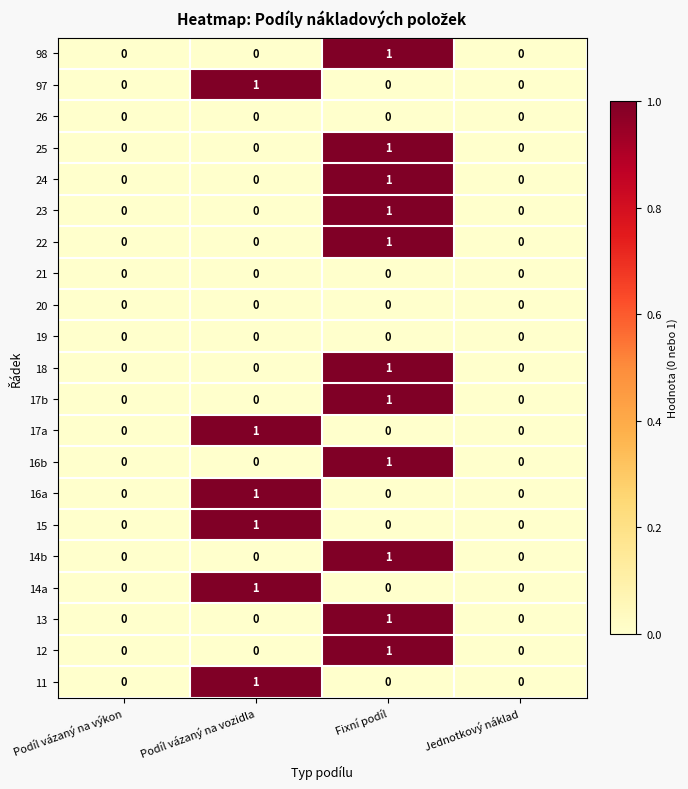

At which category is the sum across all series the highest?

Fixní podíl